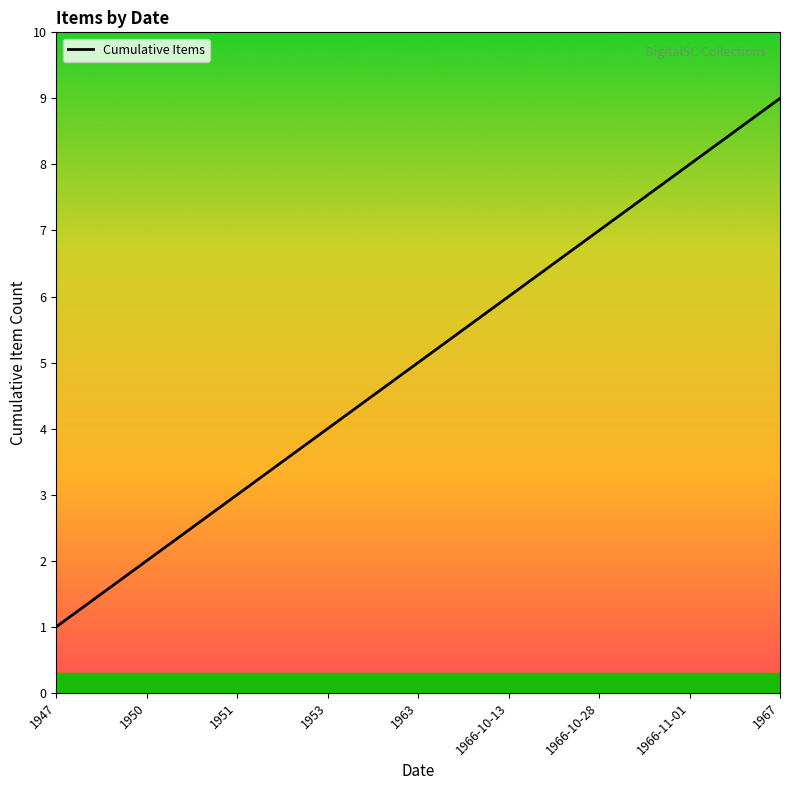

The chart shows a value of 8 at 1963. True or false?

False